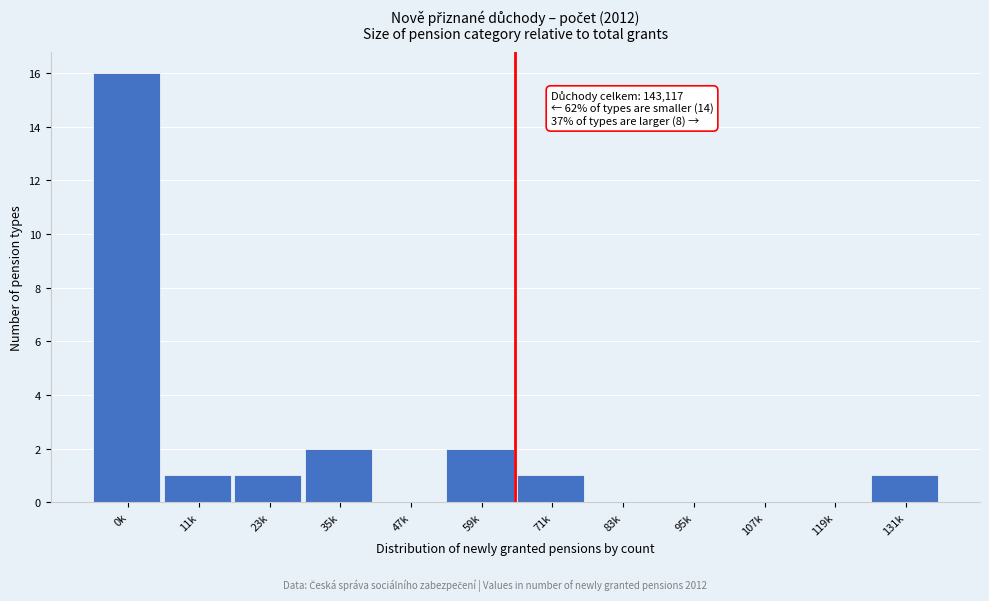

Reading left to right, what are all the values shown in this chart?

0k=16	11k=1	23k=1	35k=2	47k=0	59k=2	71k=1	83k=0	95k=0	107k=0	119k=0	131k=1